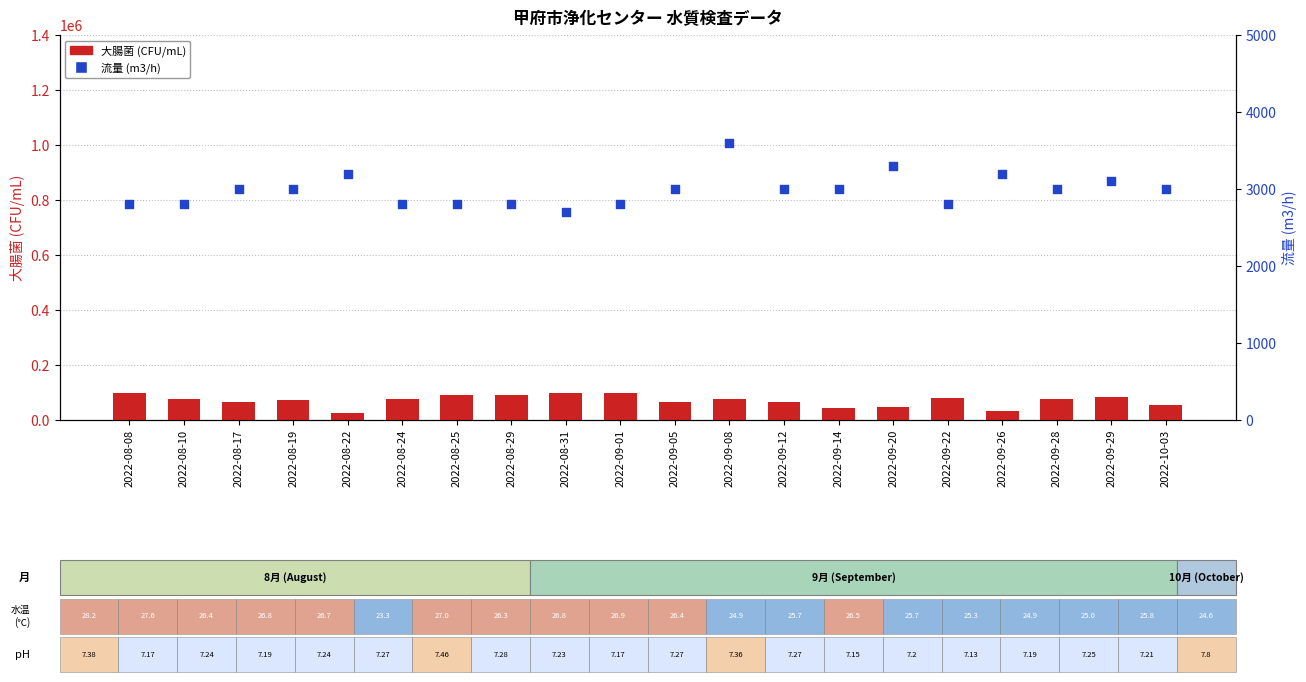

Which series has the largest total across all categories?

大腸菌 (CFU/mL)